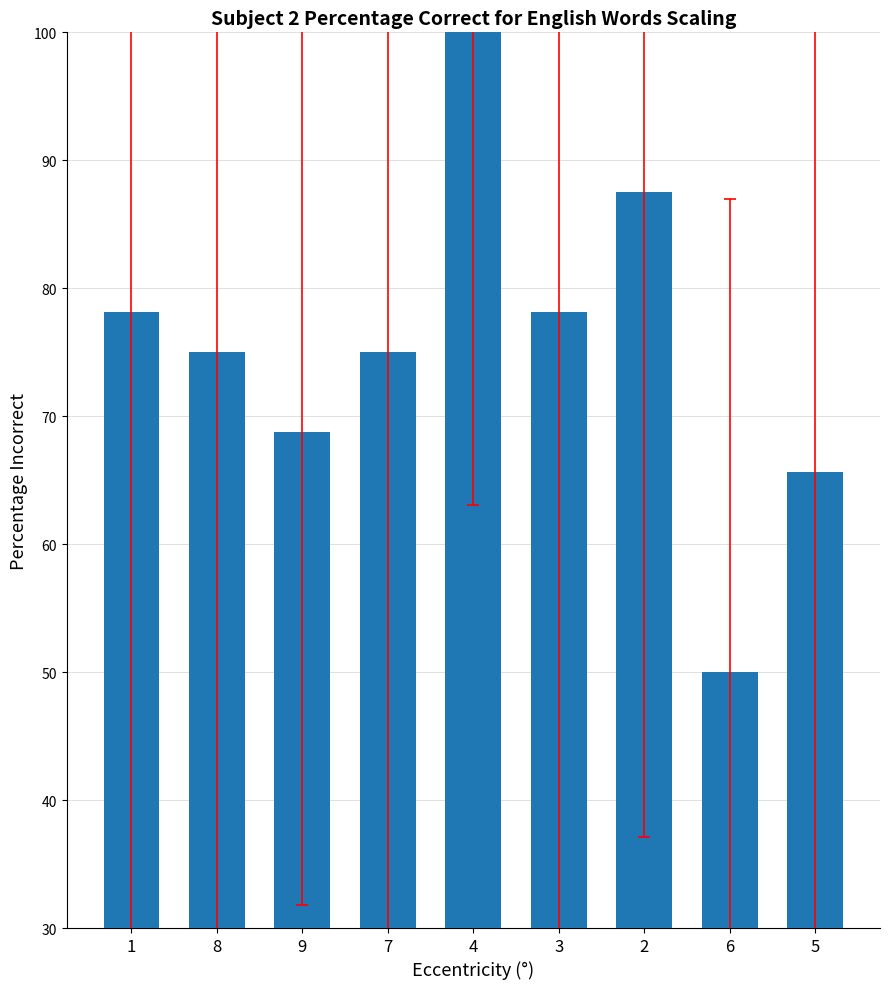

What is the maximum value shown in the chart?

100.0